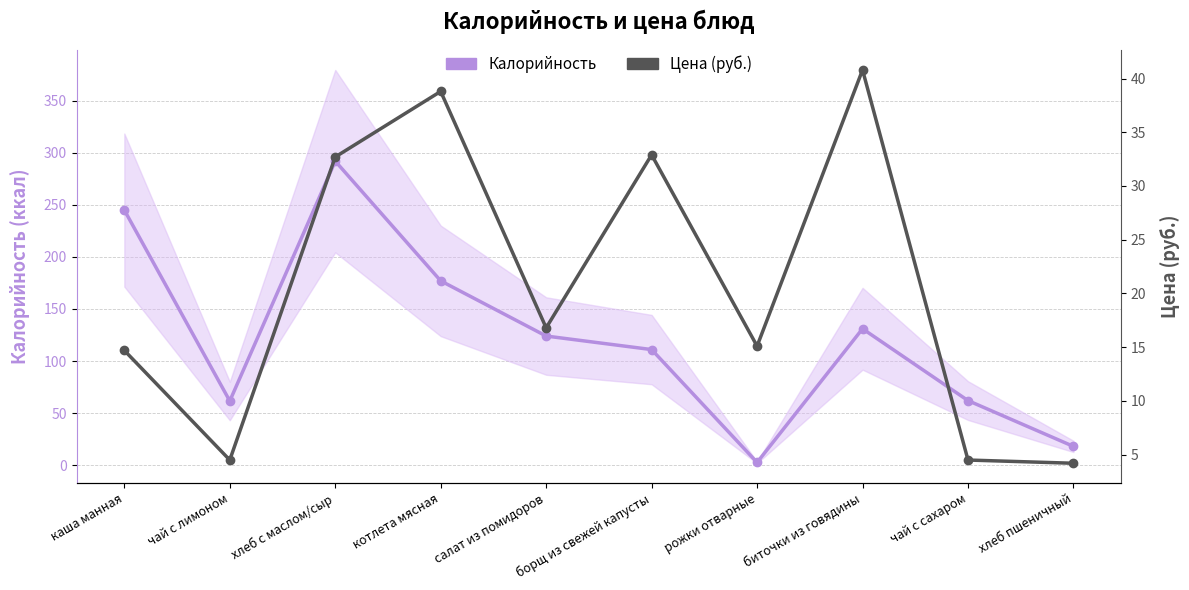

Which category has the highest value in the Цена (руб.) series?

биточки из говядины